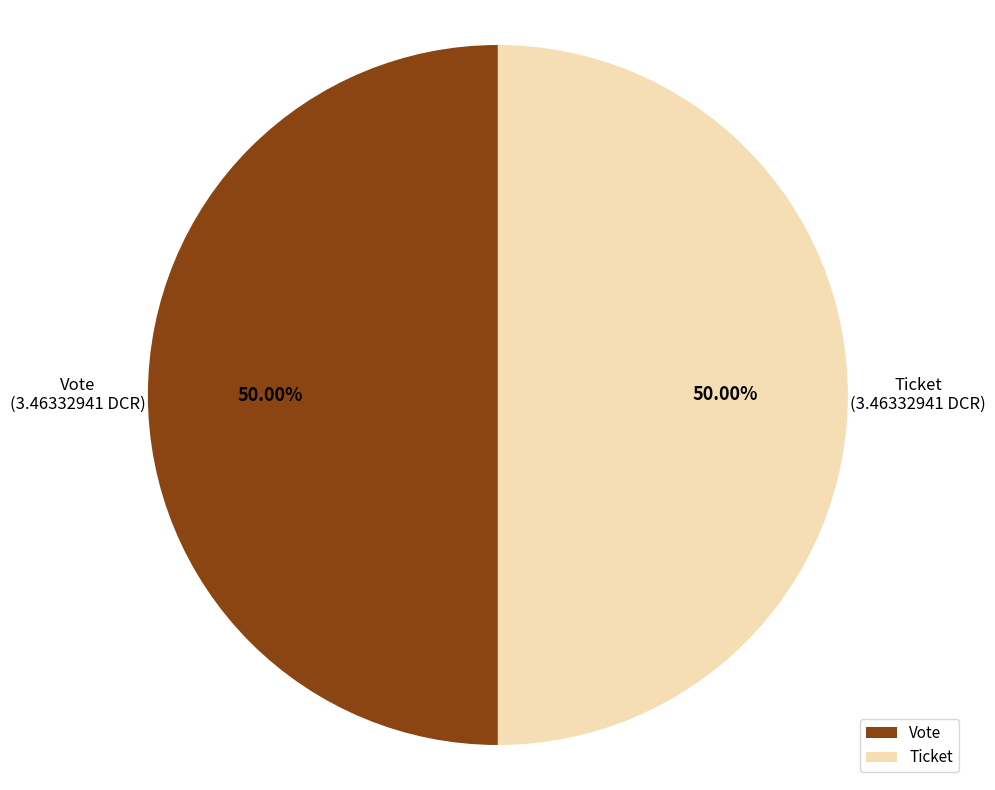

How many slices are in this pie chart?

2